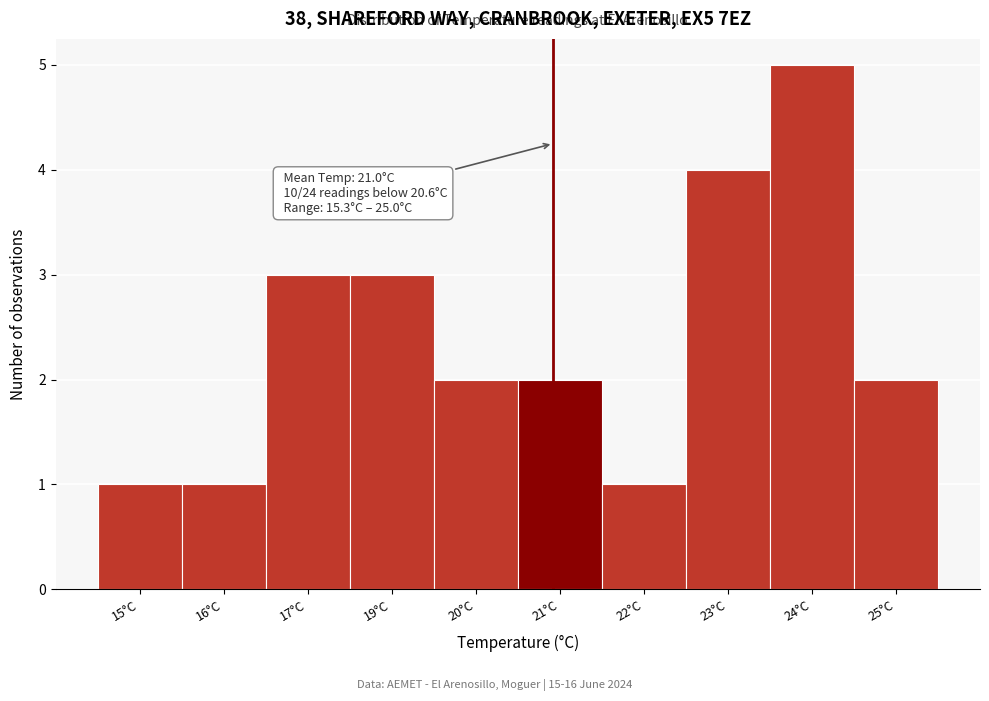

Reading left to right, what are all the values shown in this chart?

1	1	3	3	2	2	1	4	5	2